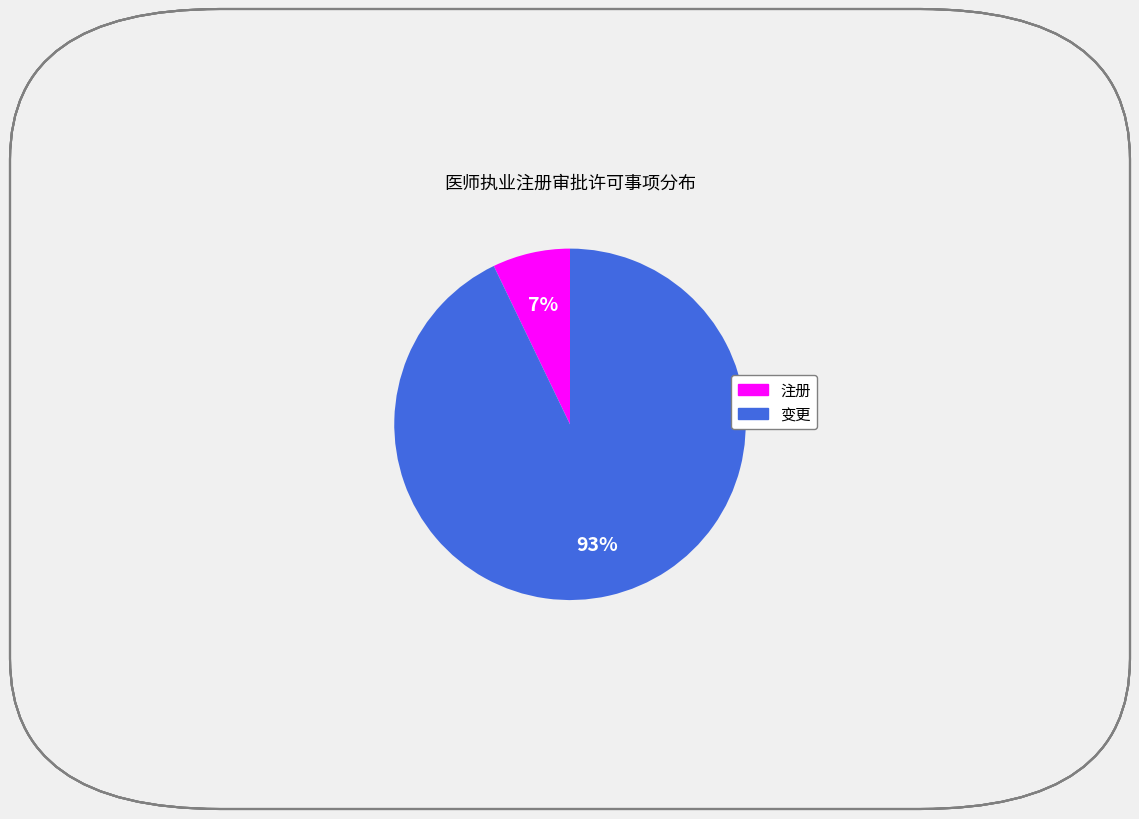

What percentage is the 注册 slice, to the nearest percent?

7%